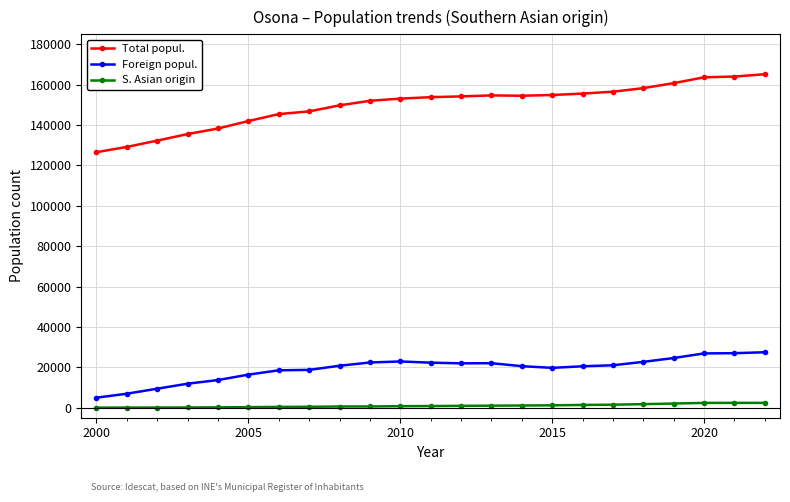

What is the minimum value for S. Asian origin?

9